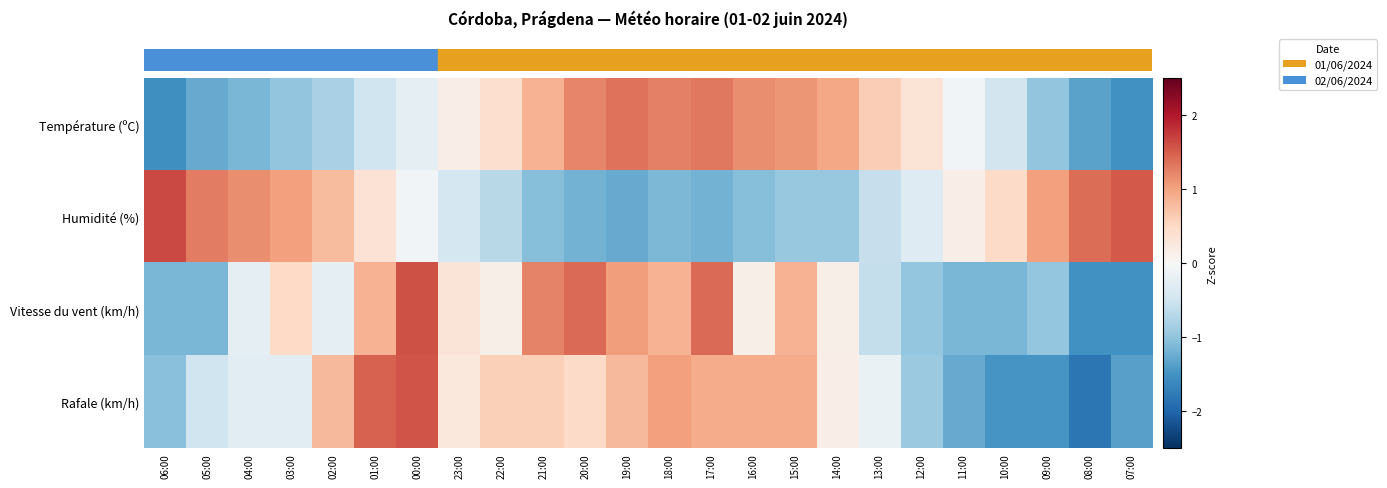

At how many categories does at least one series exceed 0?

24